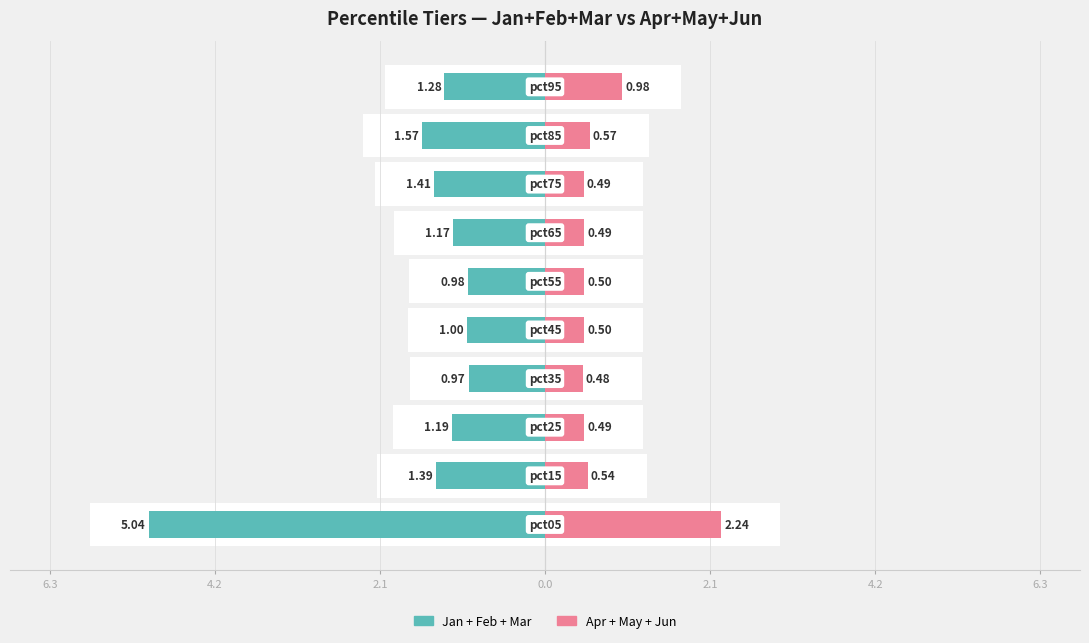

How many bars are there in each group?

2